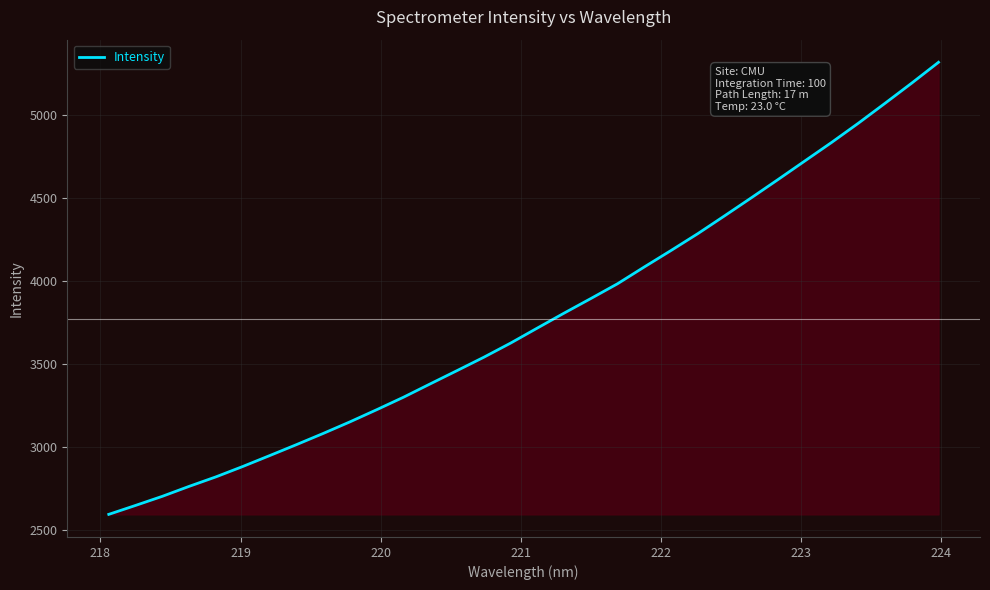

How many distinct data groups are displayed?

1